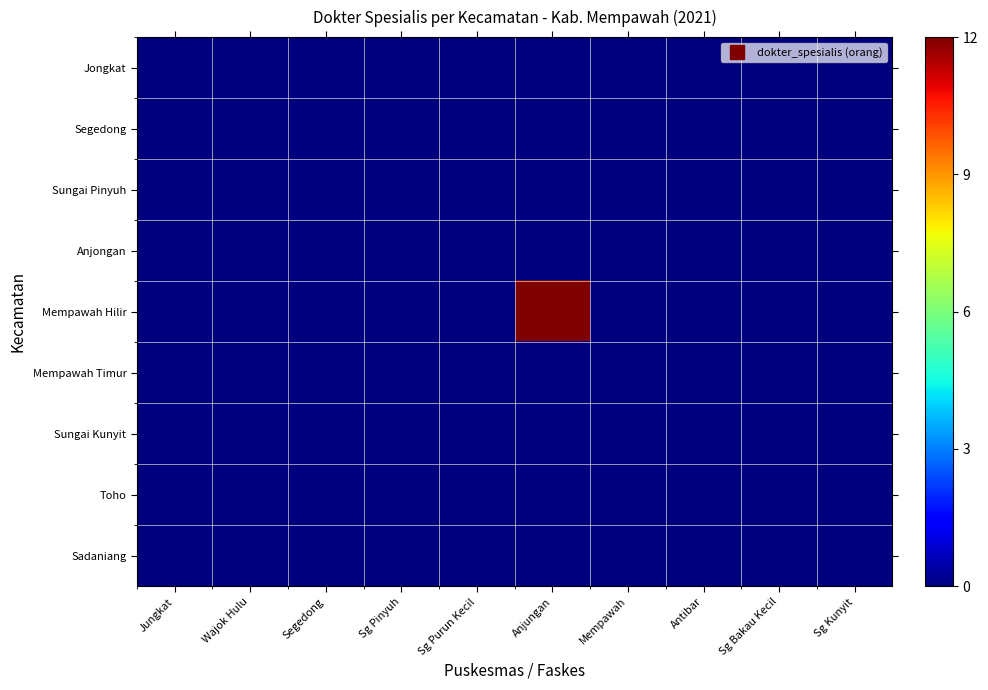

Count the number of categories in the chart.

10